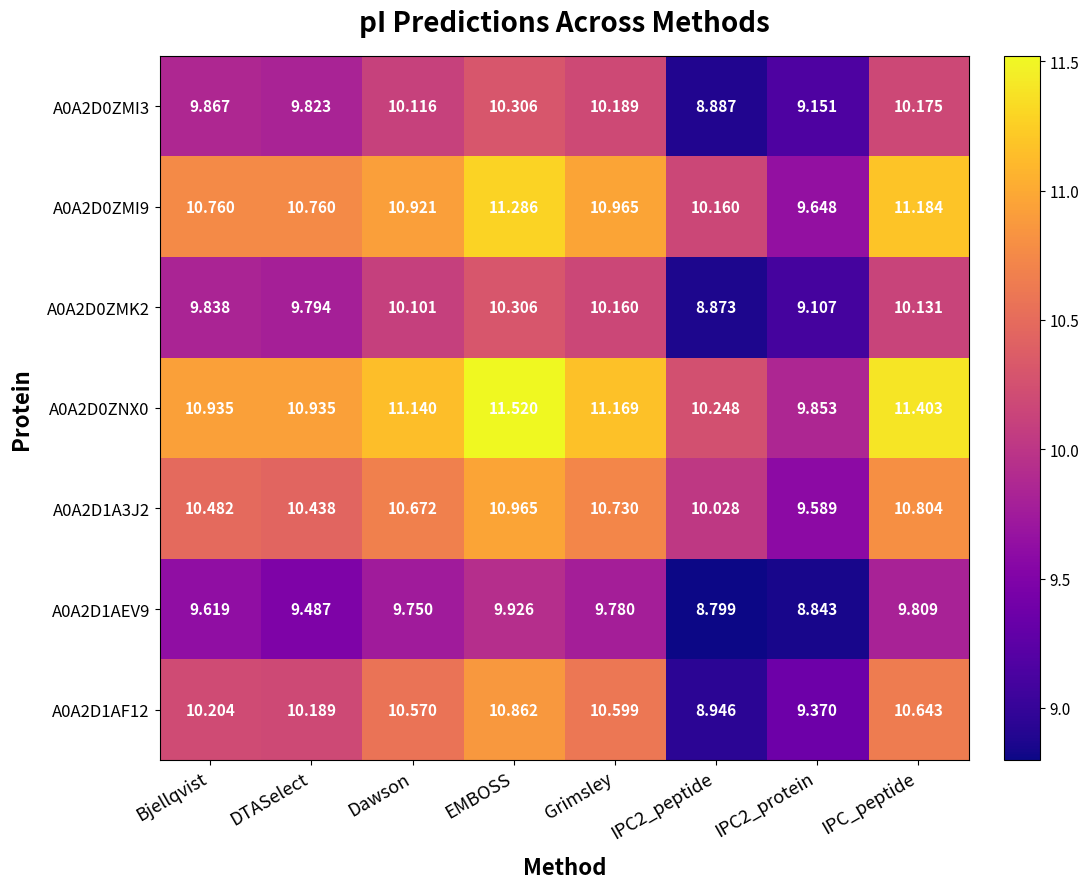

Is the value of A0A2D1AEV9 at Grimsley greater than the value of A0A2D0ZMK2 at Bjellqvist?

No